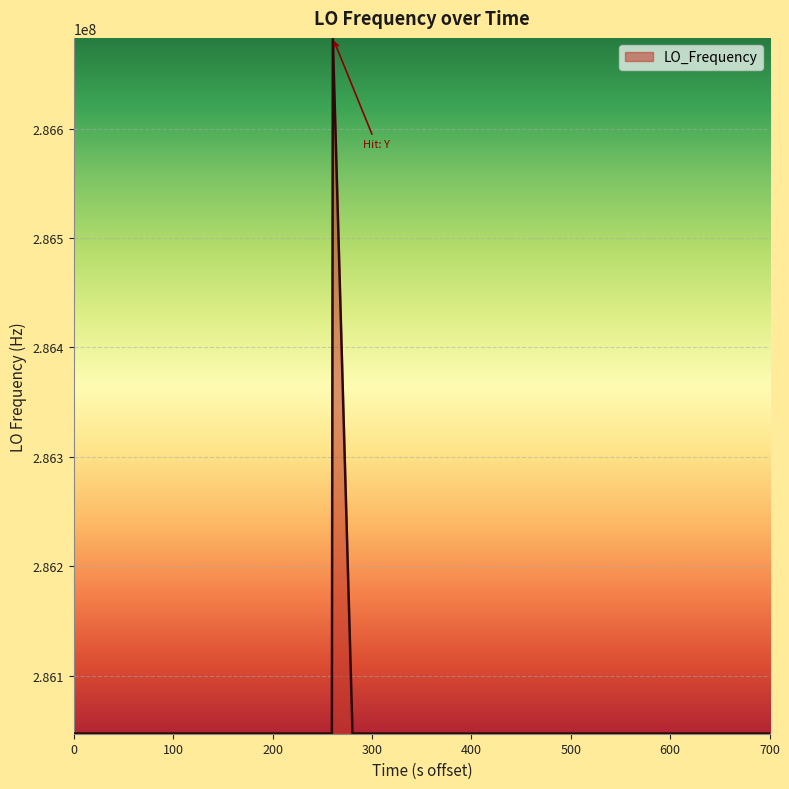

What is the difference between the maximum and minimum values?

635707.0